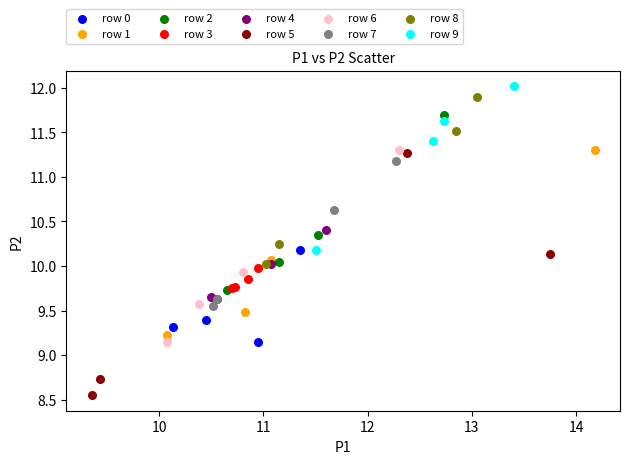

What are all the series names shown in the legend?

row 0, row 1, row 2, row 3, row 4, row 5, row 6, row 7, row 8, row 9